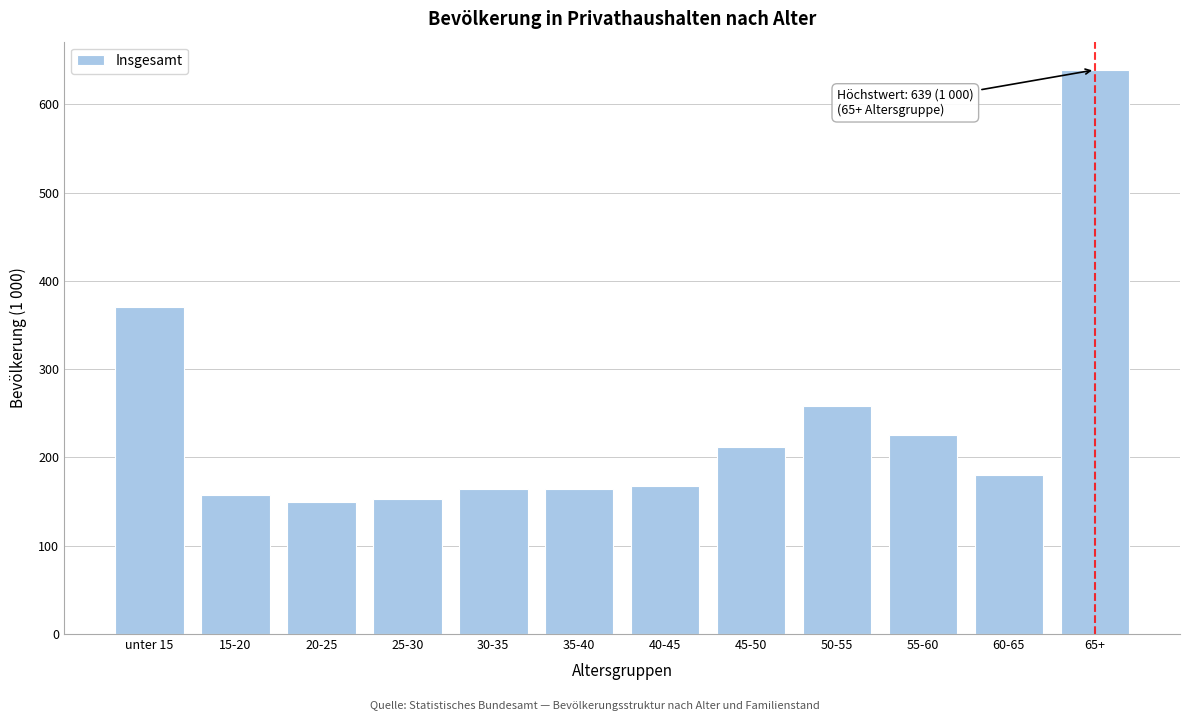

Reading right to left, what are all the values shown in this chart?

65+=639	60-65=180	55-60=225	50-55=258	45-50=212	40-45=168	35-40=164	30-35=164	25-30=153	20-25=150	15-20=157	unter 15=370